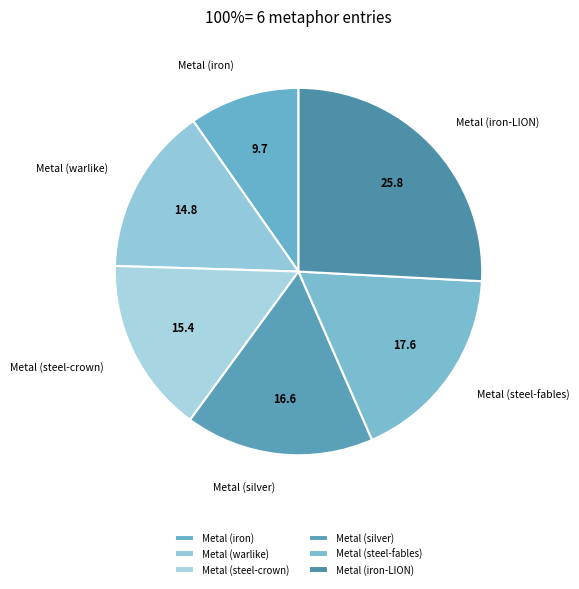

Do Metal (iron) and Metal (silver) together represent more than half of the pie?

No